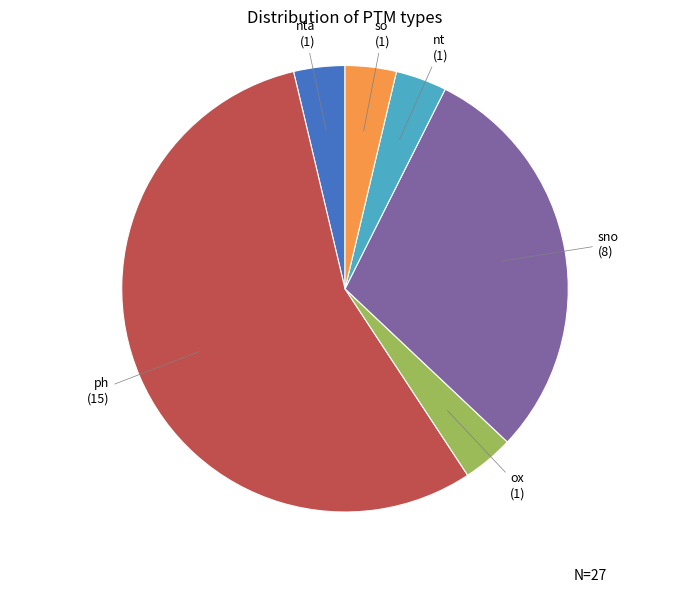

Combined, do nt and ox account for over 50%?

No